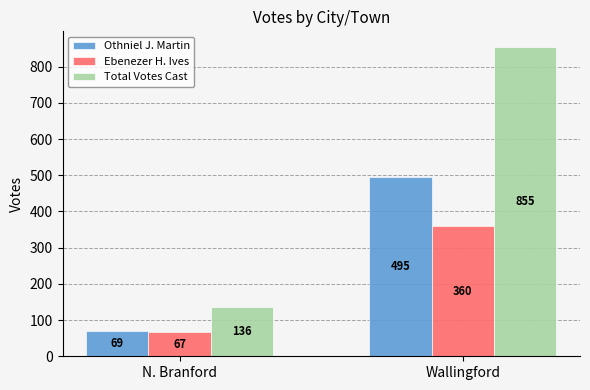

What is the average value of the Othniel J. Martin series?

282